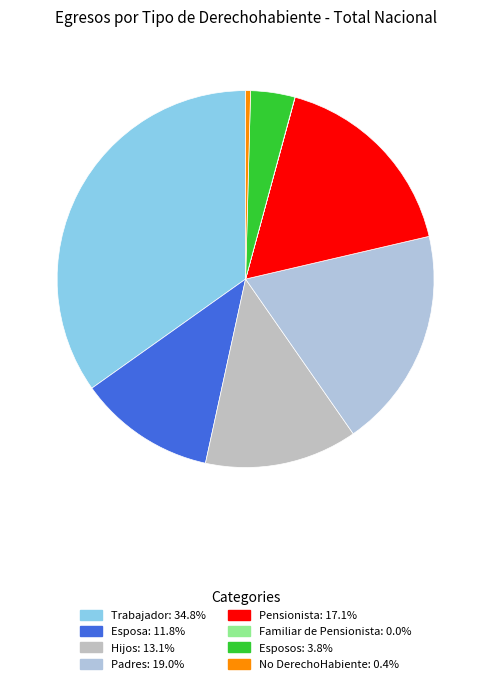

Which has a higher value, No DerechoHabiente or Pensionista?

Pensionista